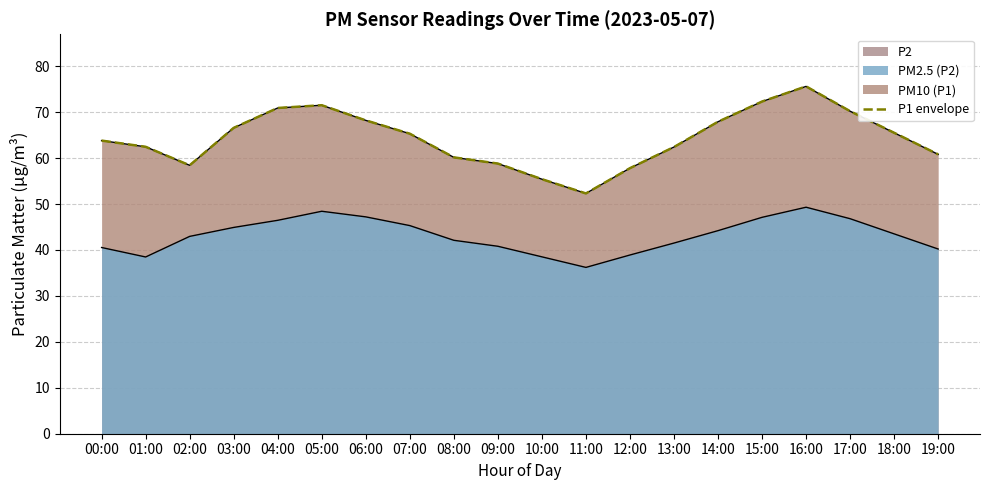

What is the value of the 10th point from the left?

58.8